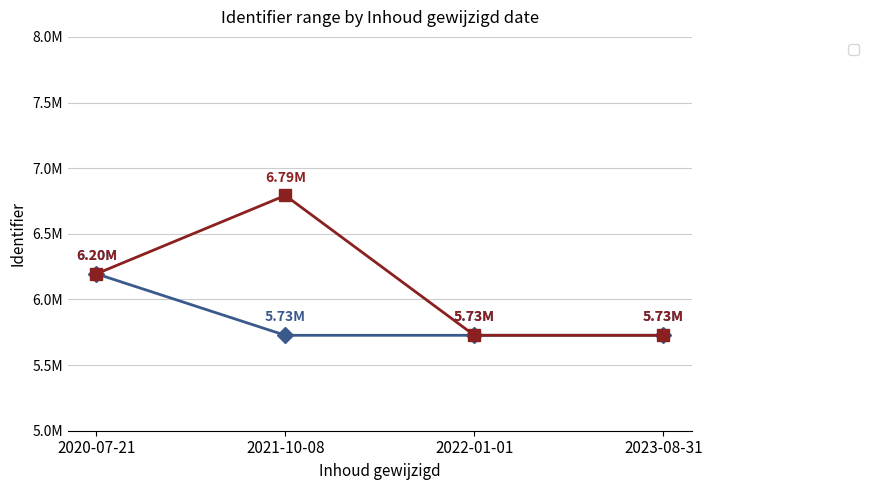

Reading left to right, extract all data points from this chart.

Identifier (min): 2020-07-21=6.2	2021-10-08=5.7	2022-01-01=5.7	2023-08-31=5.7
Identifier (max): 2020-07-21=6.2	2021-10-08=6.8	2022-01-01=5.7	2023-08-31=5.7